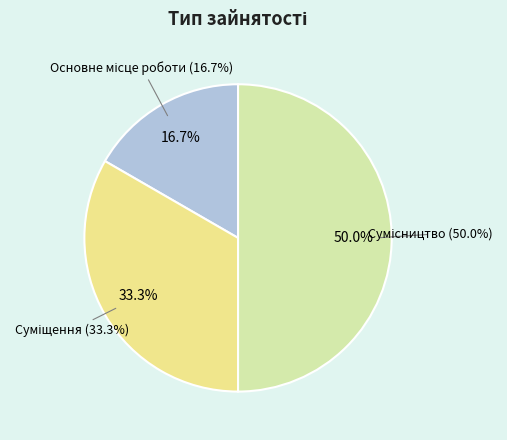

Rank the categories by value from lowest to highest.

Основне місце роботи, Суміщення, Сумісництво